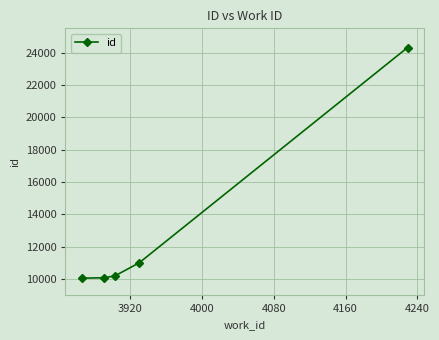

What is the smallest value displayed?

10067